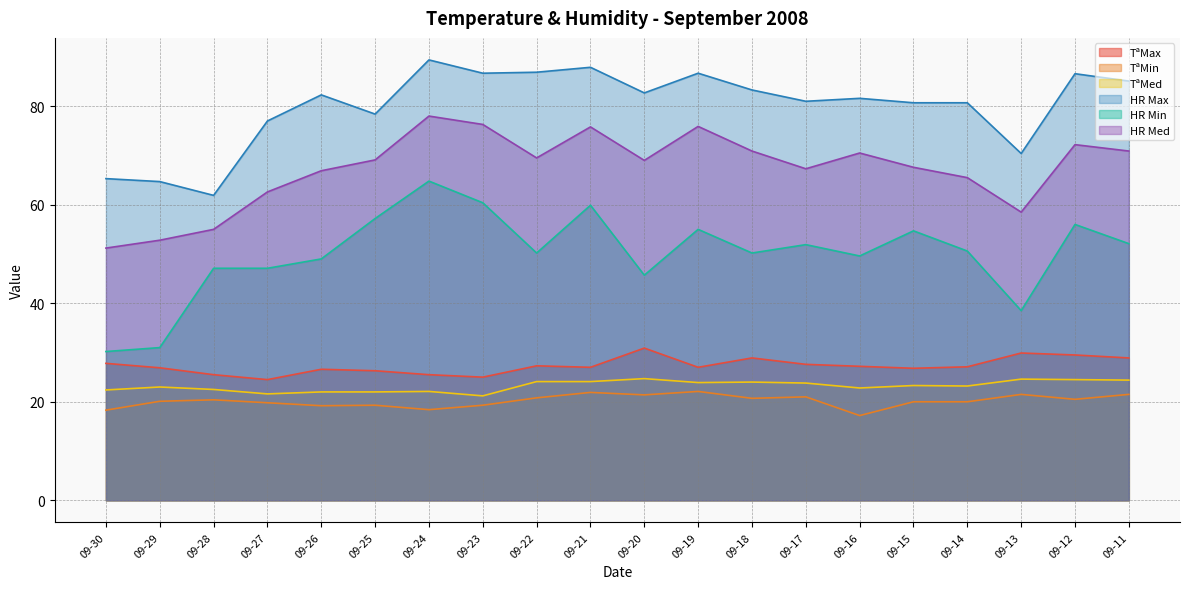

True or false: TªMin has a value of 21.4 at 09-20.

True